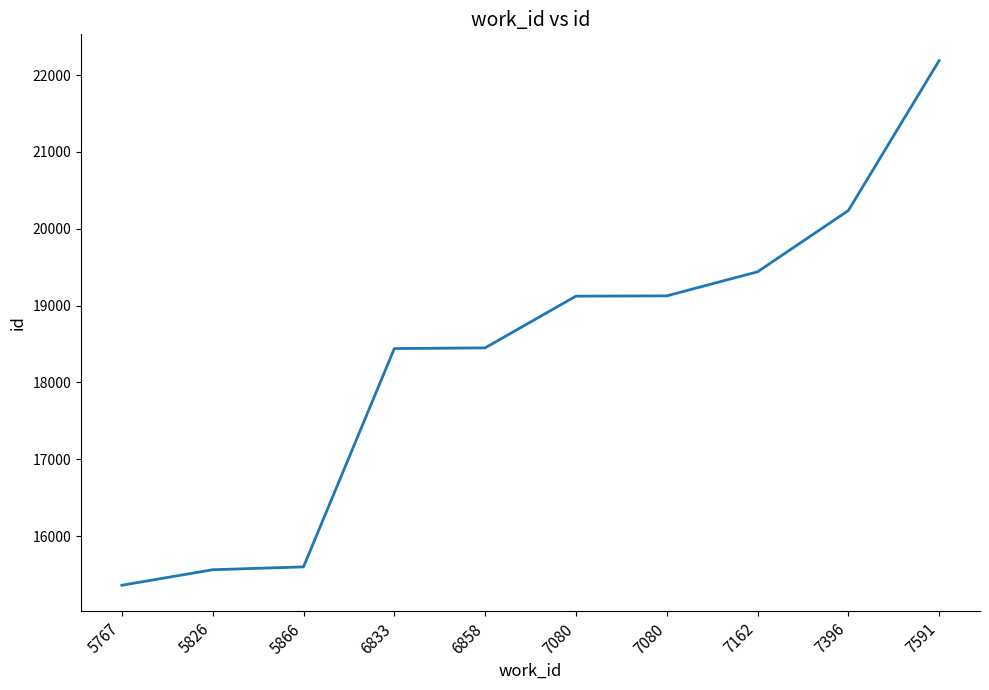

Is this an area chart (filled region under the line)?

No